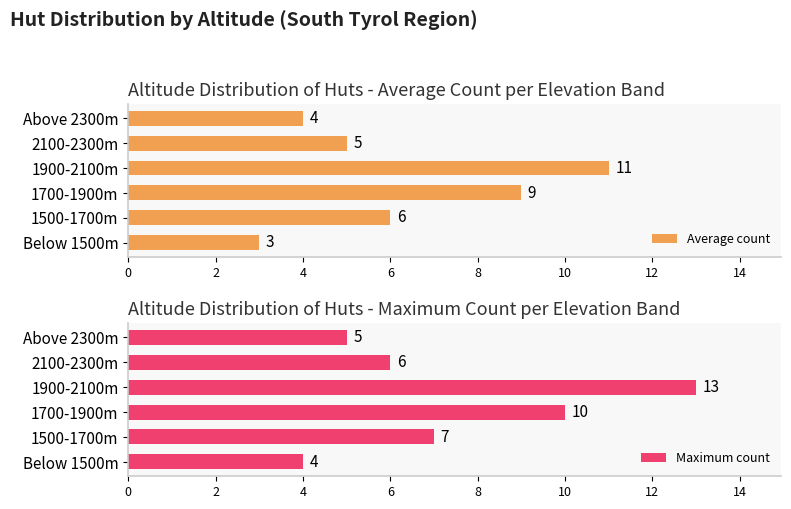

How many data points in Average count are less than 6?

3